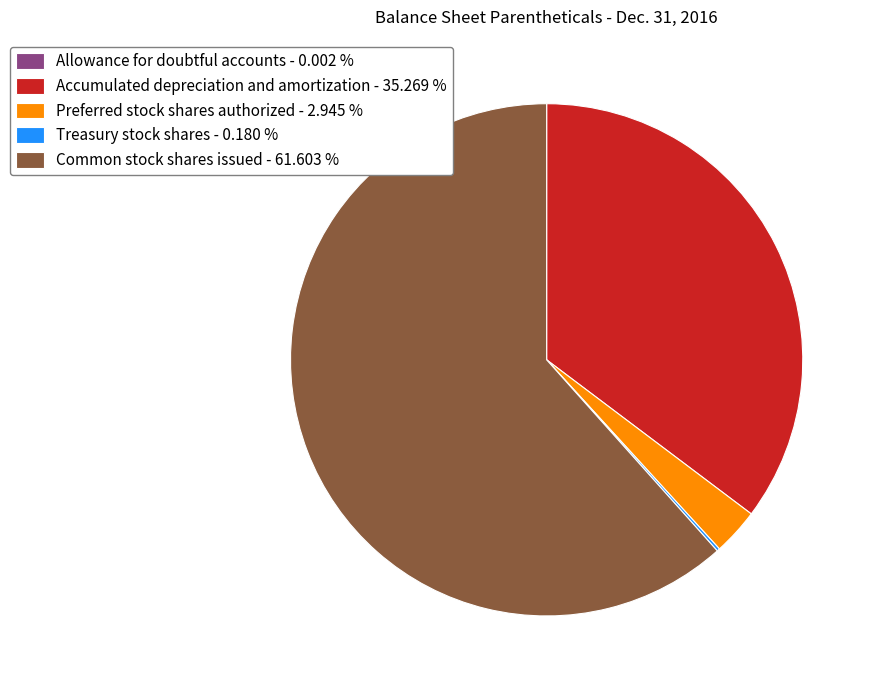

Does any single category account for the majority?

Yes